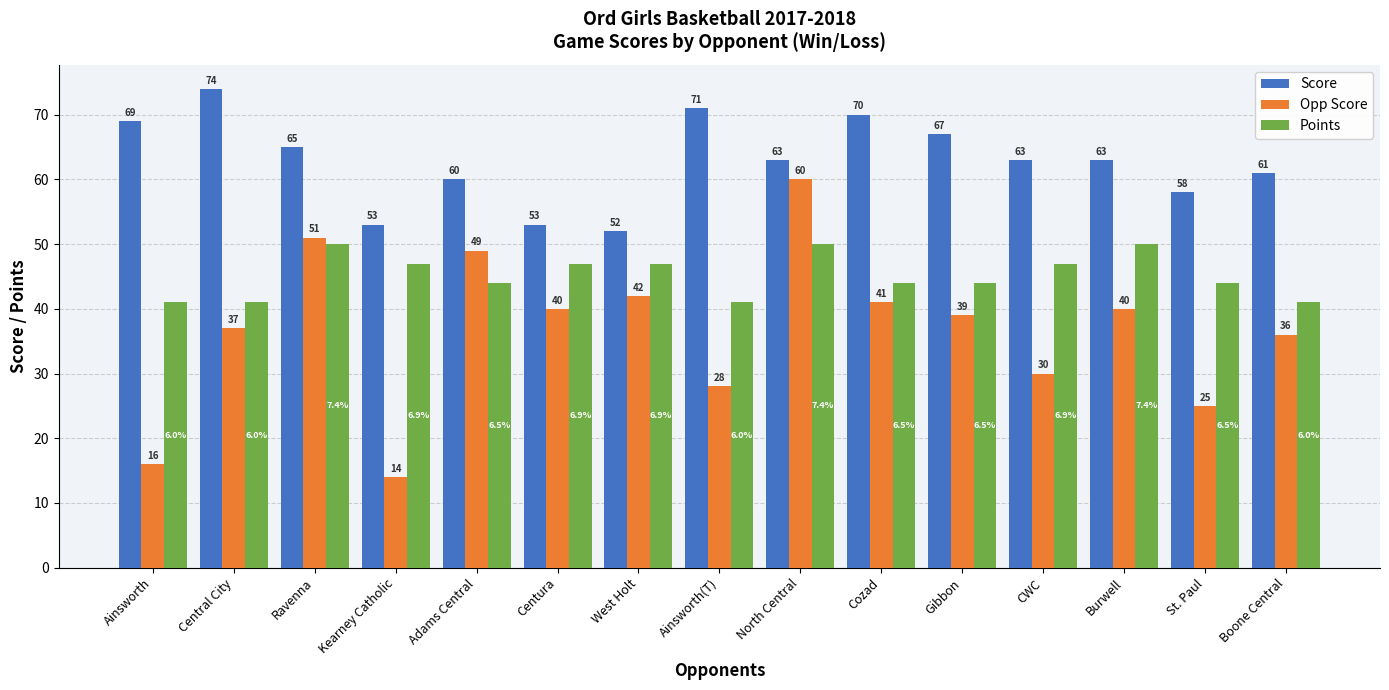

Reading left to right, transcribe all the data shown in this chart.

Score: 69	74	65	53	60	53	52	71	63	70	67	63	63	58	61
Opp Score: 16	37	51	14	49	40	42	28	60	41	39	30	40	25	36
Points: 41	41	50	47	44	47	47	41	50	44	44	47	50	44	41